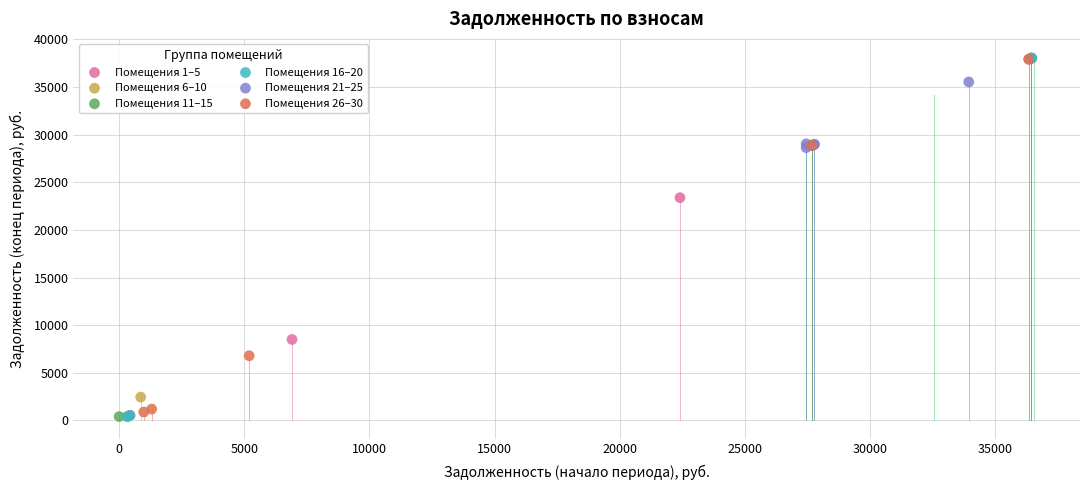

What are all the series names shown in the legend?

Помещения 1–5, Помещения 6–10, Помещения 11–15, Помещения 16–20, Помещения 21–25, Помещения 26–30